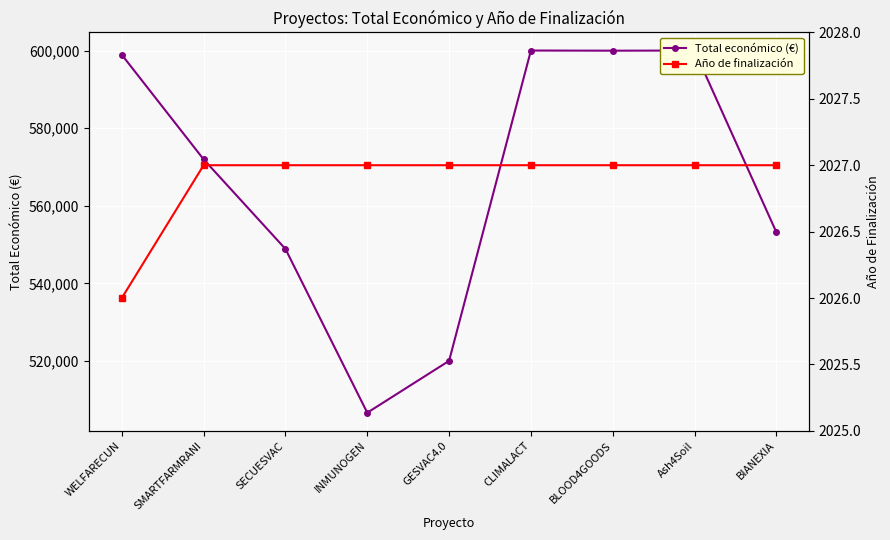

The Total económico (€) series shows 600000 at CLIMALACT. True or false?

True